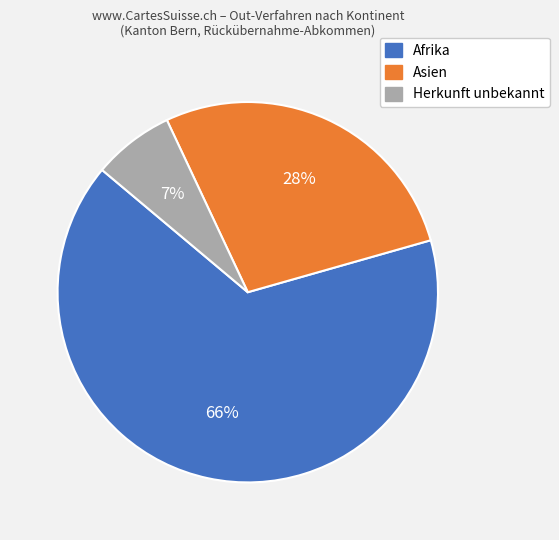

The Asien slice represents 1% of the pie. True or false?

False